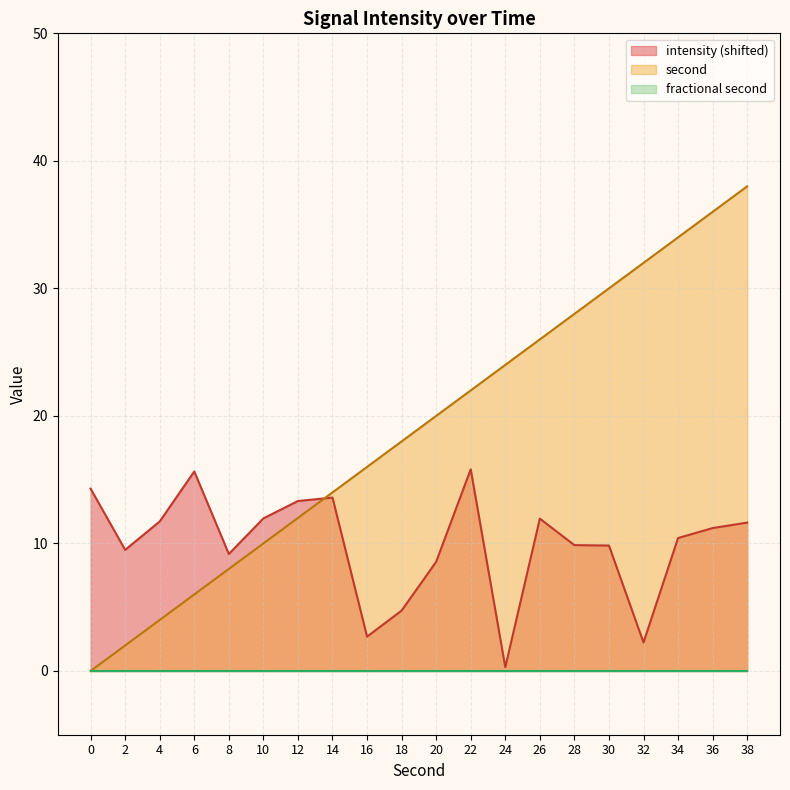

At which category is the sum across all series the highest?

38